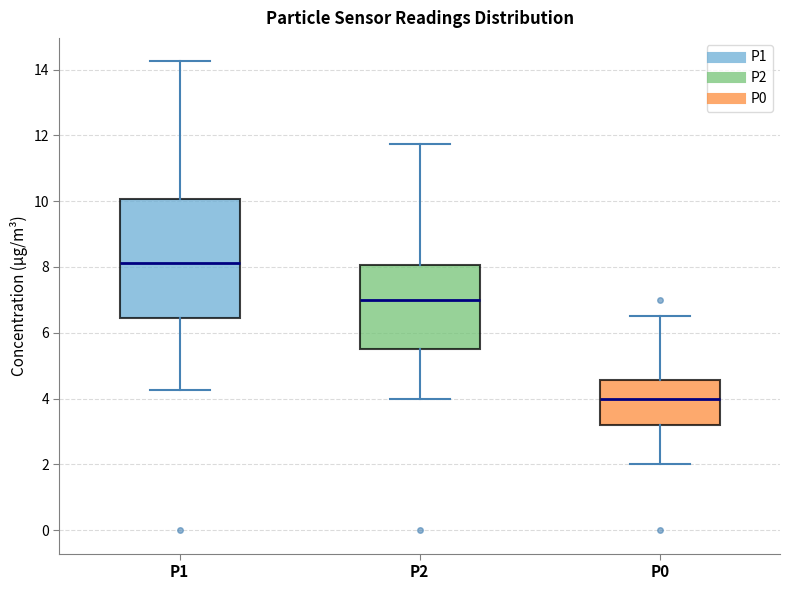

Reading left to right, read every box against the y-axis: the position of its median line, the range the box covers, and the ends of its whiskers. The values are not printed on the chart, so give them approximately, as read against the axis.

P1: median 8.2, box 6.4 to 10.0, whiskers 4.2 to 14.2
P2: median 7.0, box 5.6 to 8.0, whiskers 4.0 to 11.8
P0: median 4.0, box 3.2 to 4.6, whiskers 2.0 to 6.6